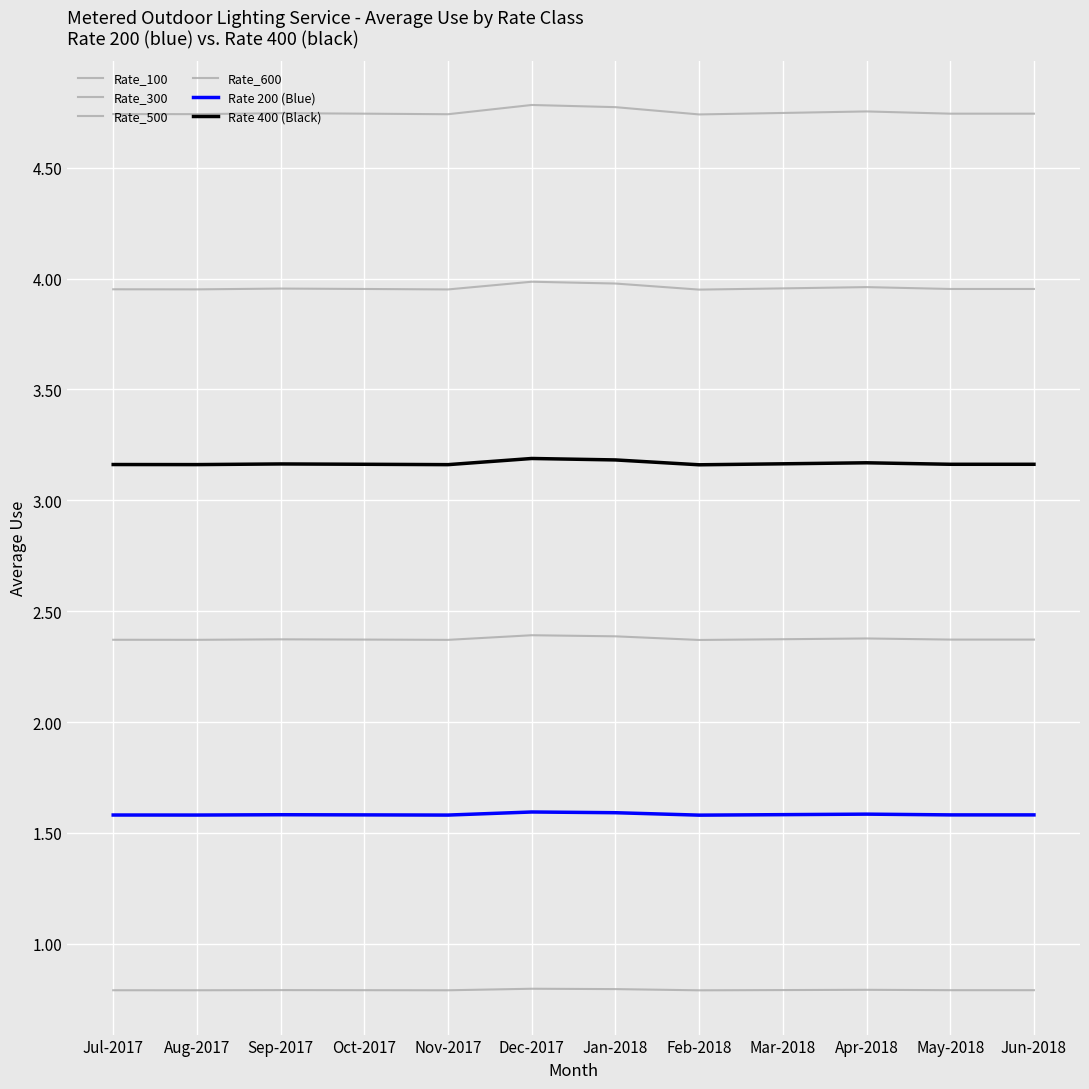

Which series changed the most between Aug-2017 and Jan-2018?

Rate_600